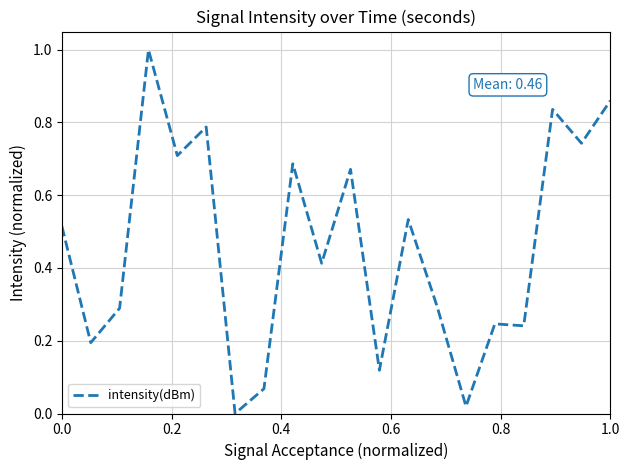

What is the difference between the maximum and minimum values?

1.0